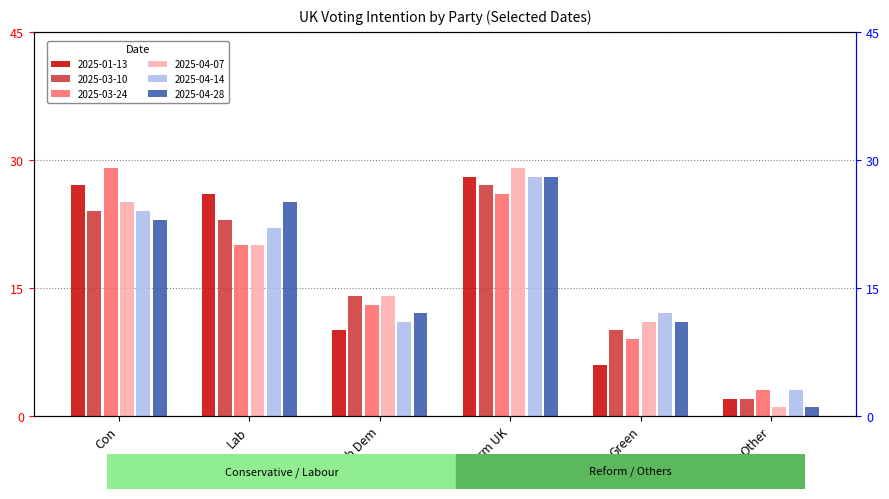

What is the total value across all series at Green?

59.0